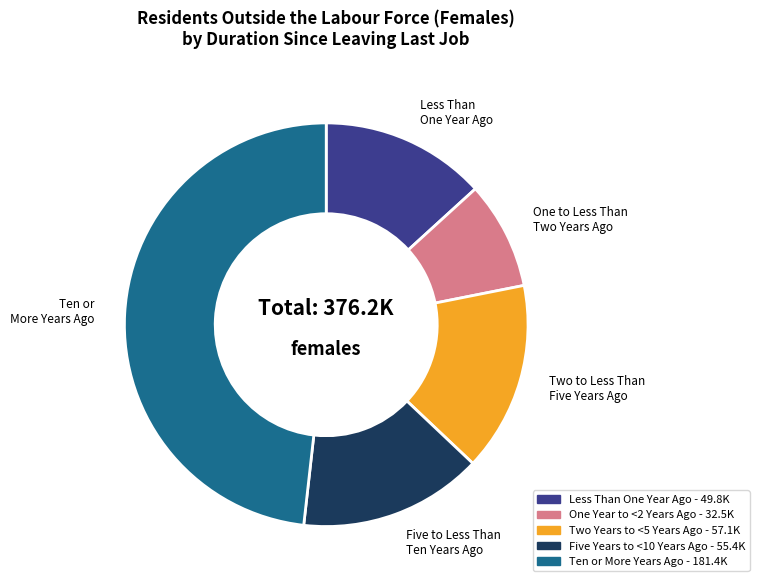

Is there a majority slice in this chart?

No